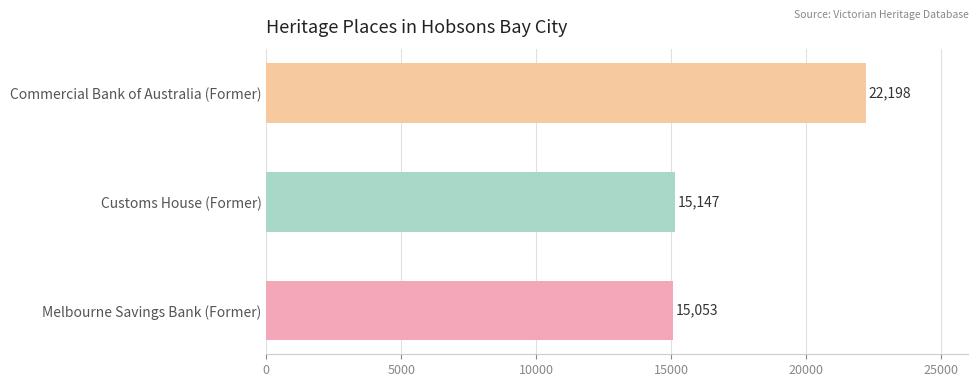

What is the change in value from Melbourne Savings Bank (Former) to Customs House (Former)?

+94